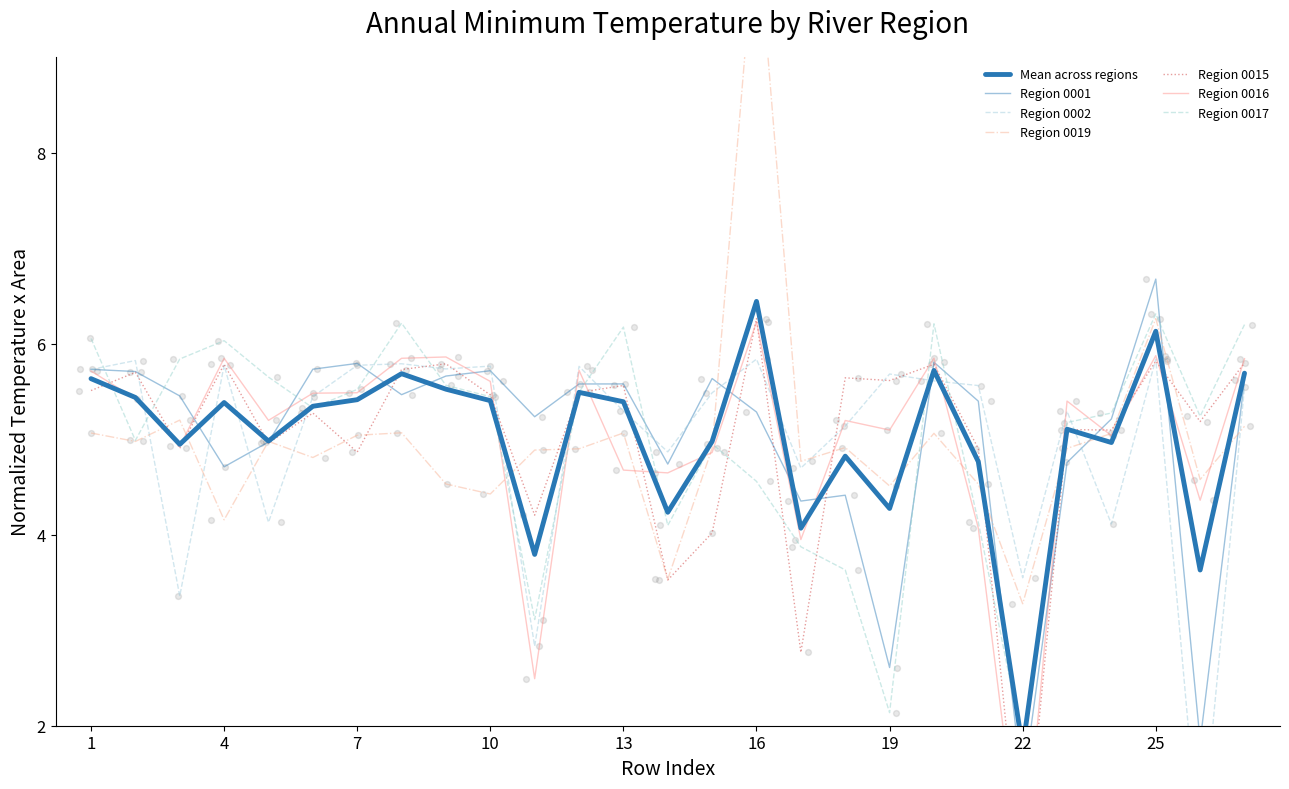

Which series contains the lowest Y value?

0015